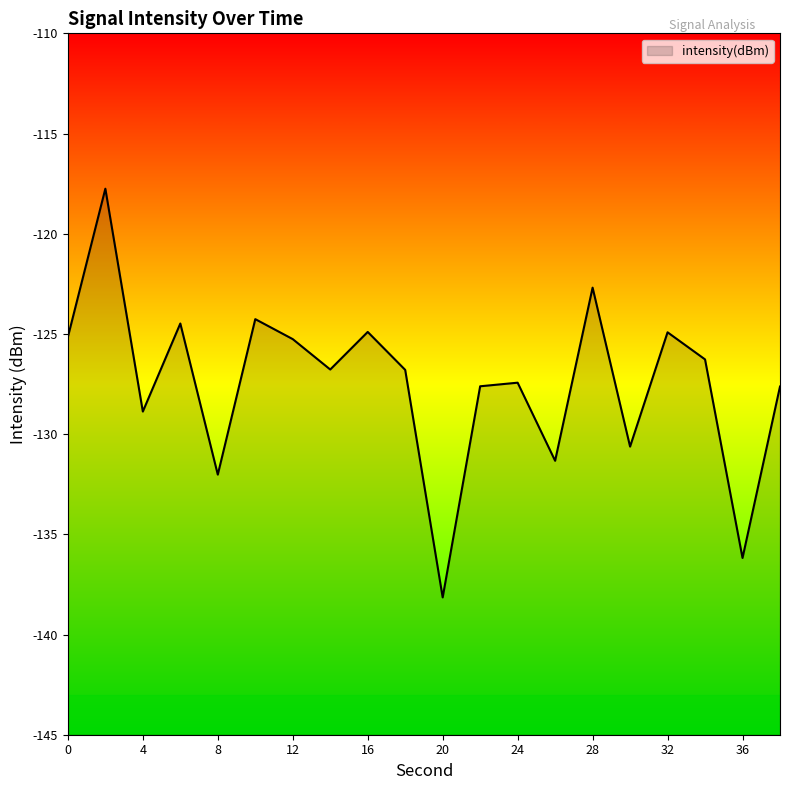

True or false: the data shows -26.1 at 17.

False